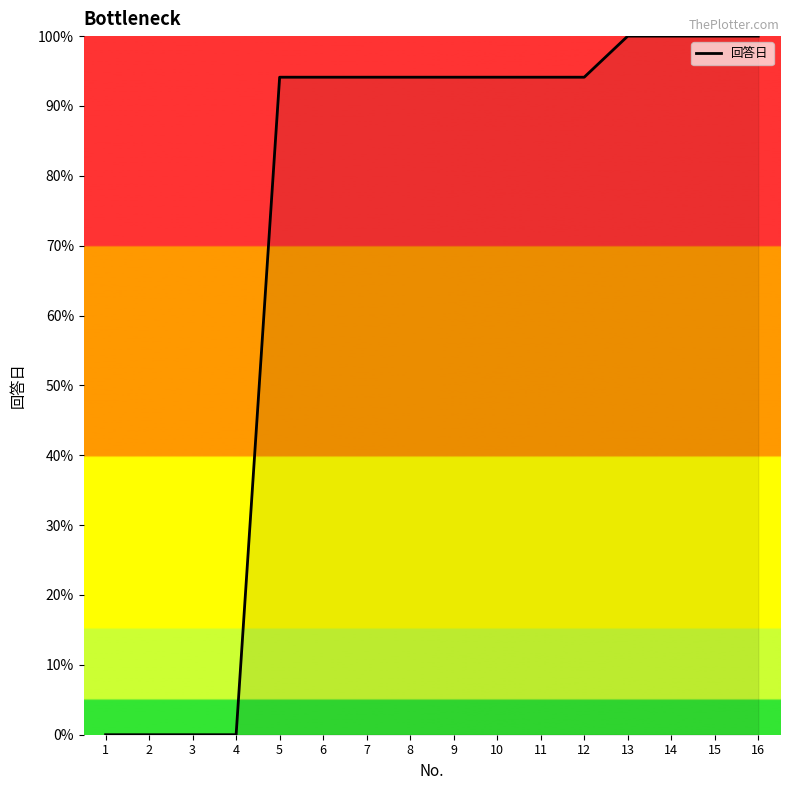

Reading left to right, what are all the values shown in this chart?

0.0	0.0	0.0	0.0	94.1	94.1	94.1	94.1	94.1	94.1	94.1	94.1	100.0	100.0	100.0	100.0